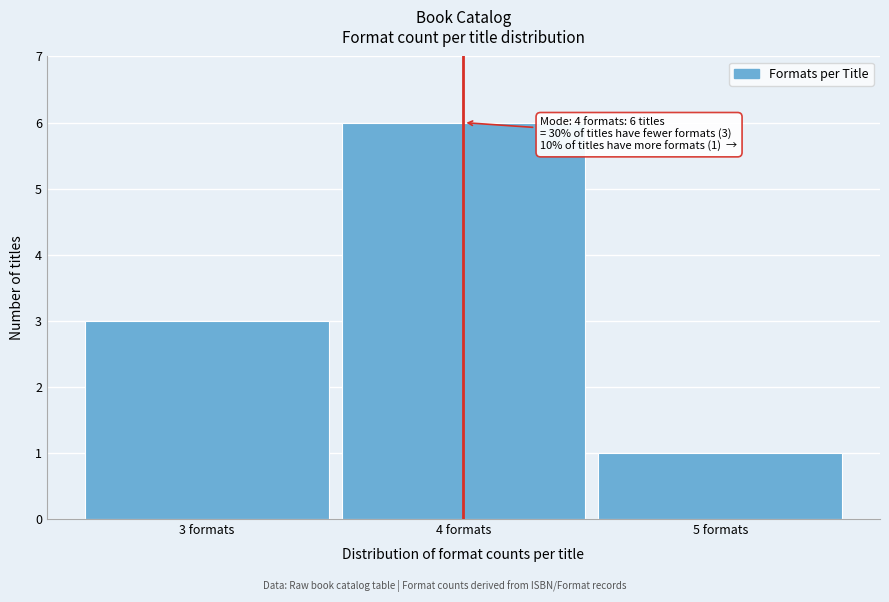

Reading left to right, transcribe all the data shown in this chart.

3 formats=3	4 formats=6	5 formats=1